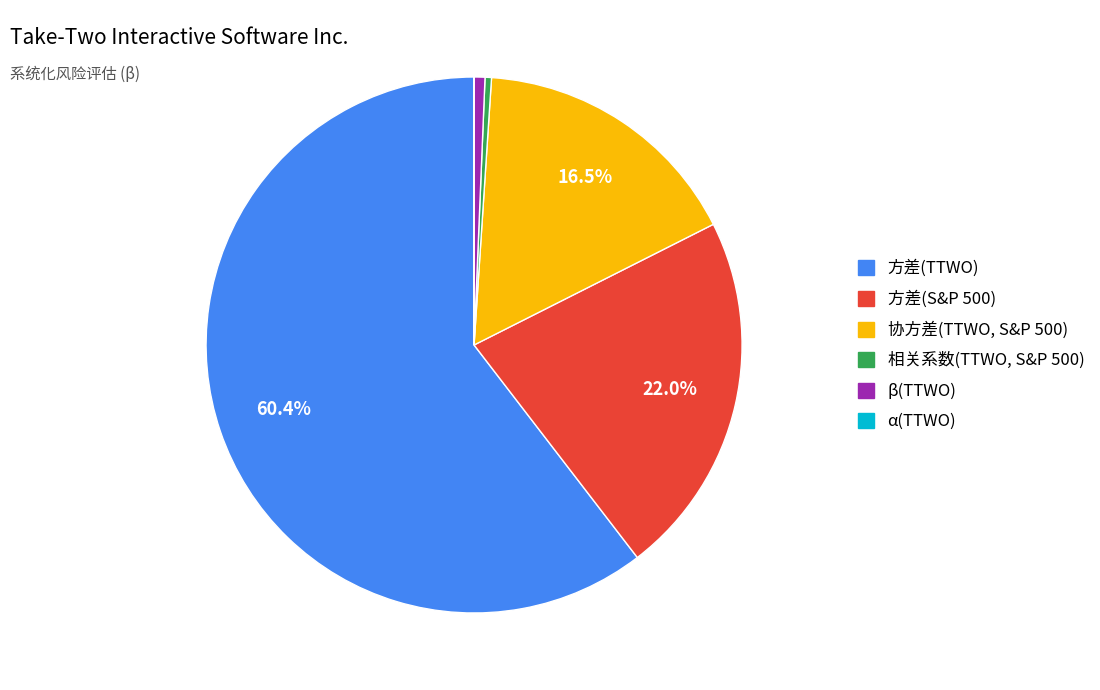

What percentage is NOT represented by 方差(S&P 500)?

78.0%